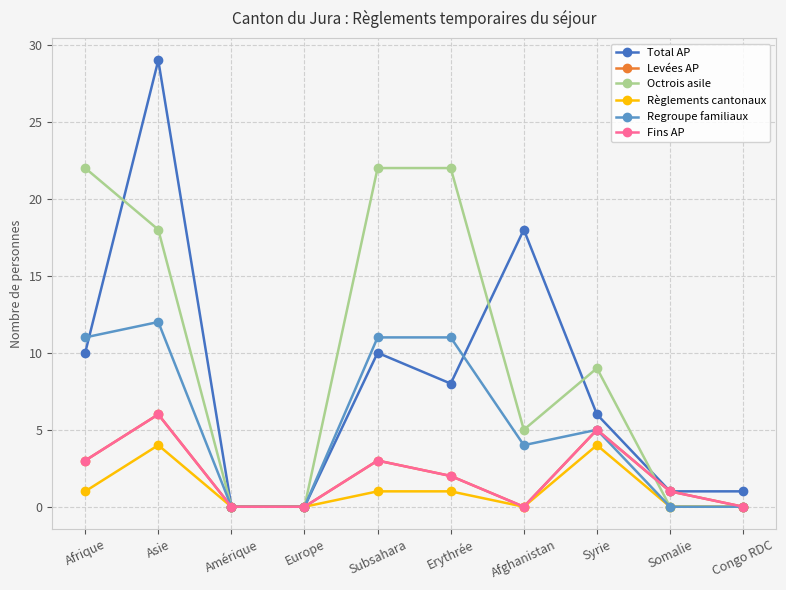

Does the chart have visible grid lines?

Yes